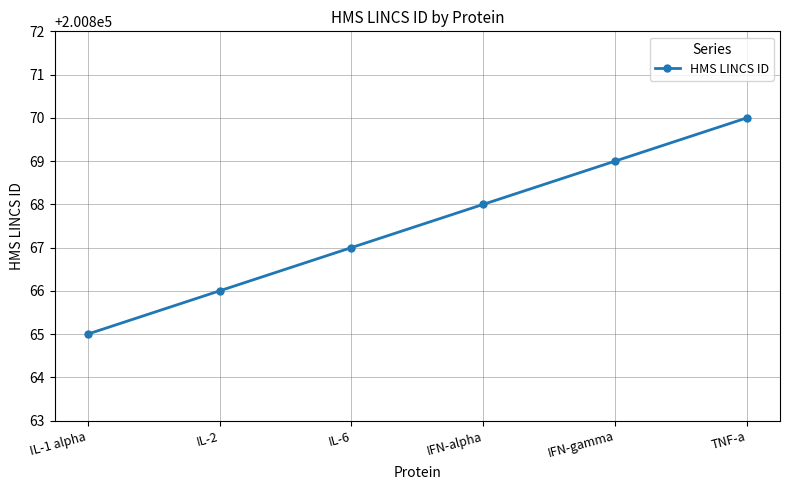

Count the number of data series in this chart.

1